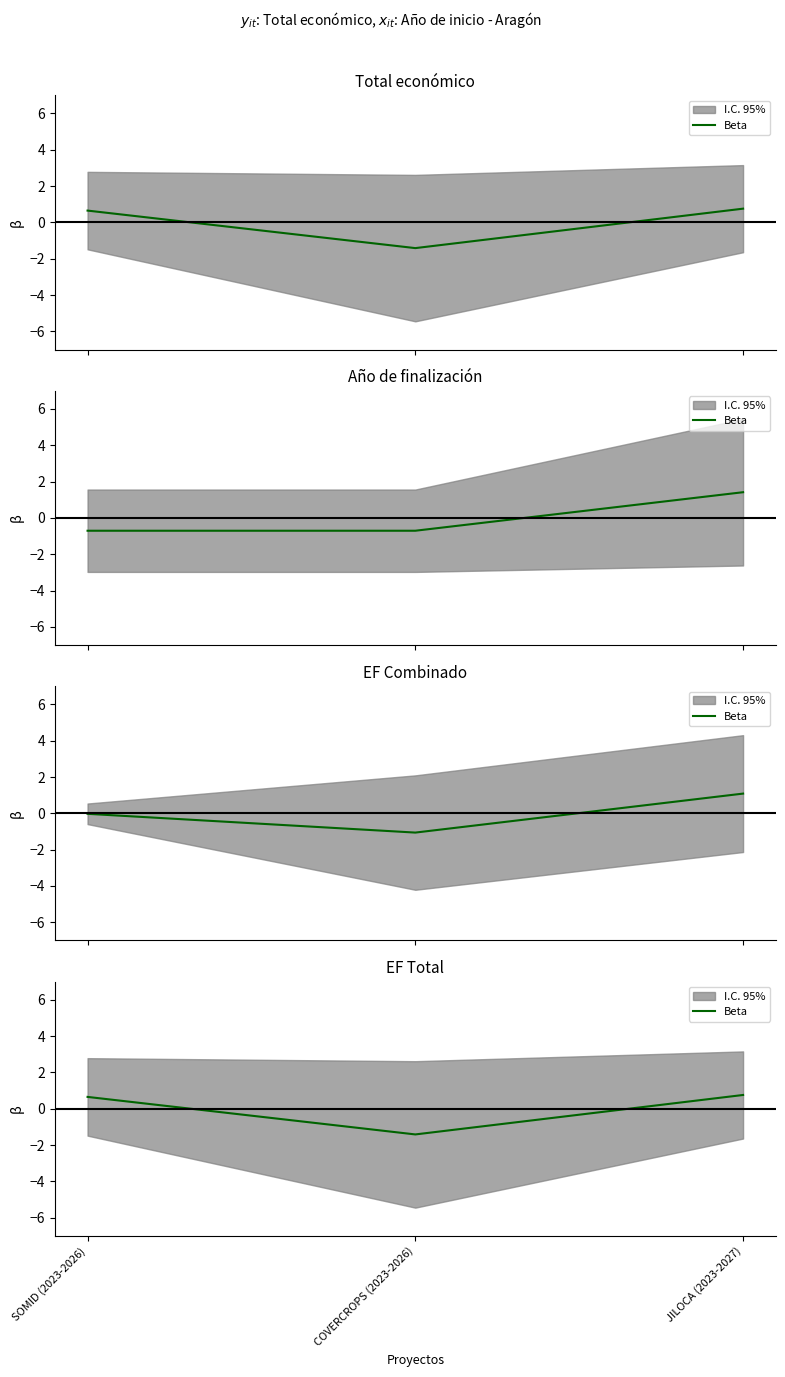

List the labels in order of value, smallest first.

COVERCROPS (2023-2026), SOMID (2023-2026), JILOCA (2023-2027)